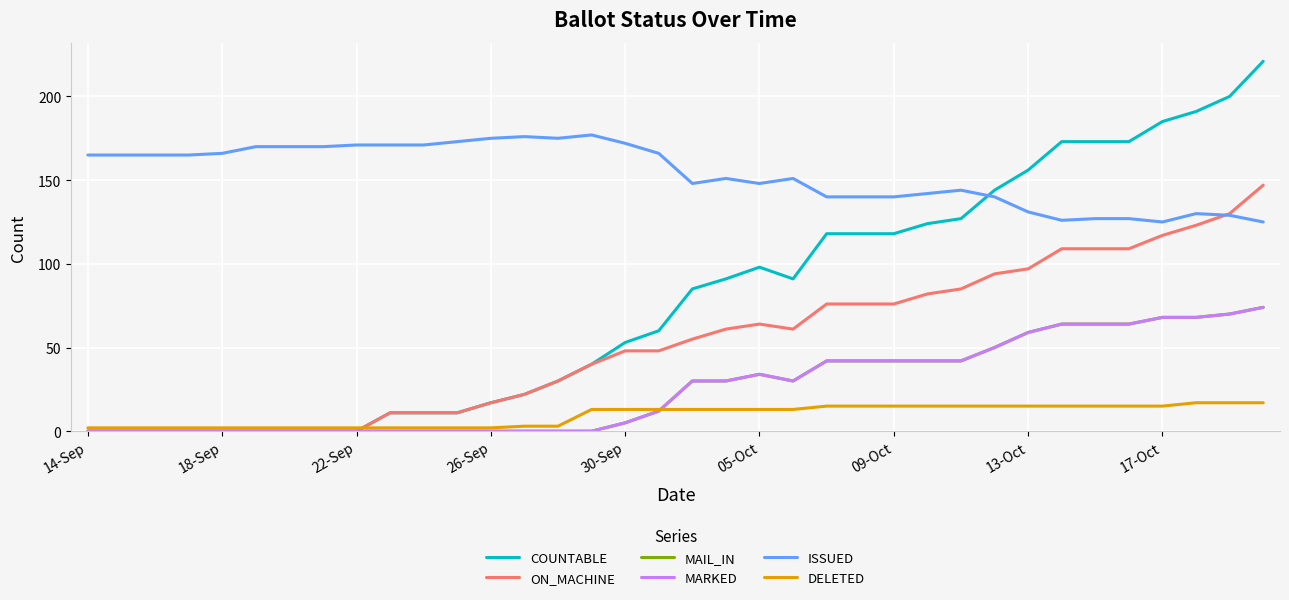

Which series has the largest range (max minus min)?

COUNTABLE